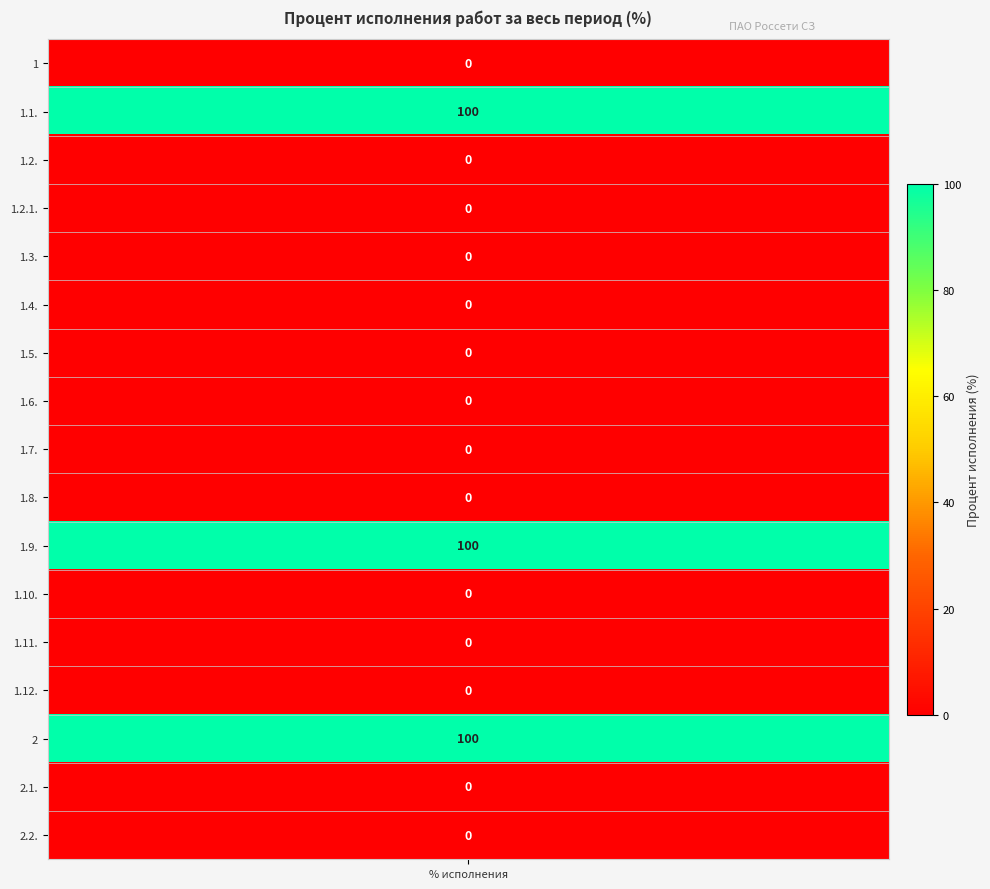

What is the average value?

18